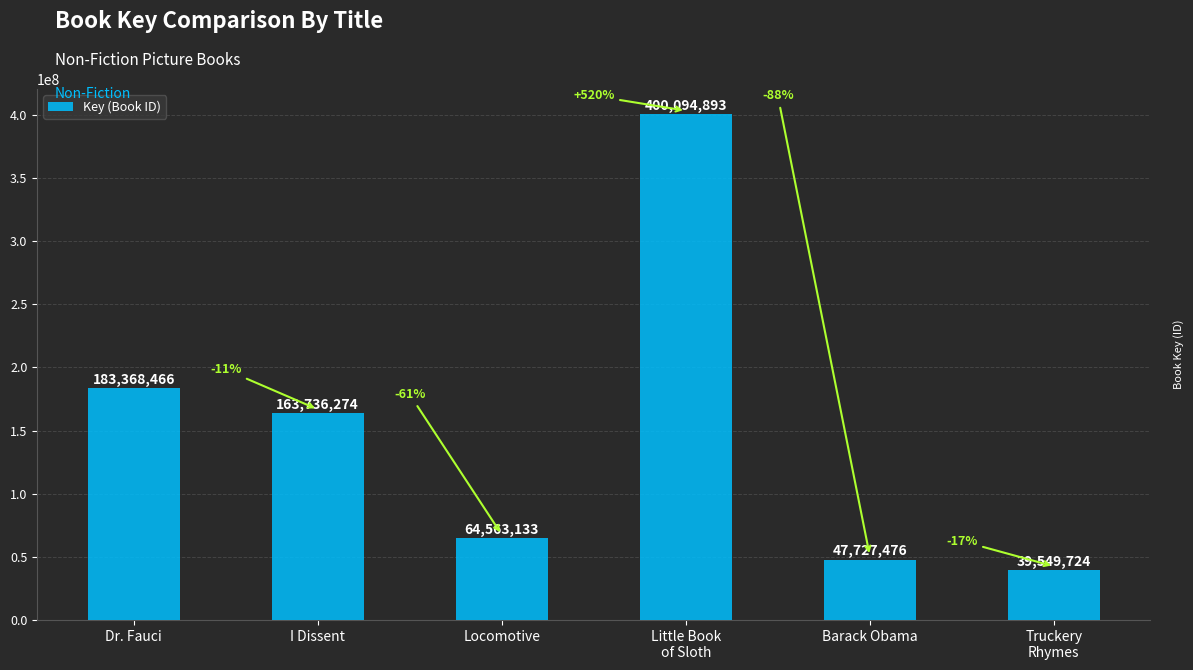

What is the average value?

149839994